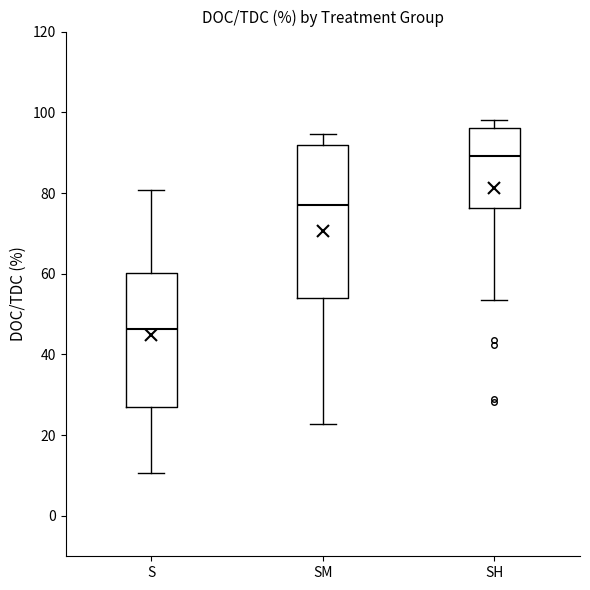

Reading left to right, transcribe this box plot: for each box, give where its median line is, the range the box spans, and where its two whiskers end, as read against the y-axis. The values are not printed on the chart, so give them approximately, as read against the axis.

S: median 46, box 28 to 60, whiskers 10 to 80
SM: median 78, box 54 to 92, whiskers 22 to 94
SH: median 90, box 76 to 96, whiskers 54 to 98